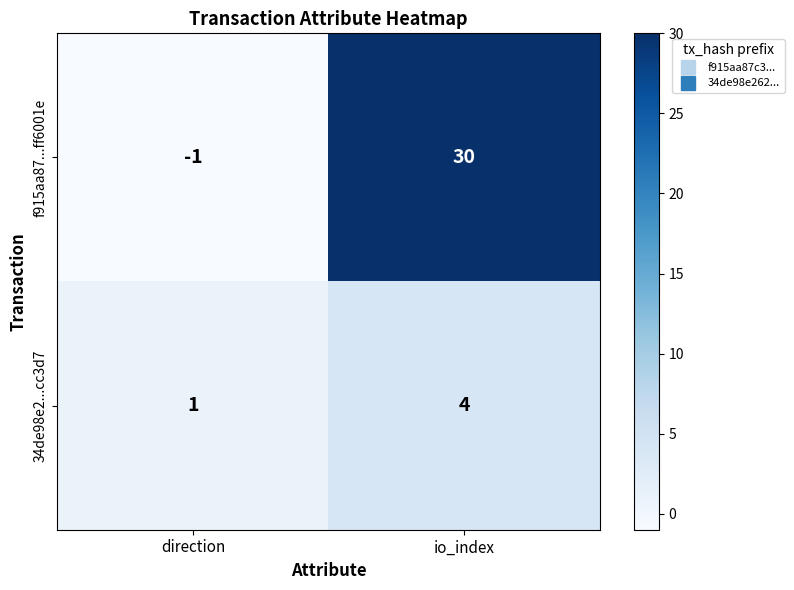

Which series has the widest spread of values?

f915aa87...ff6001e